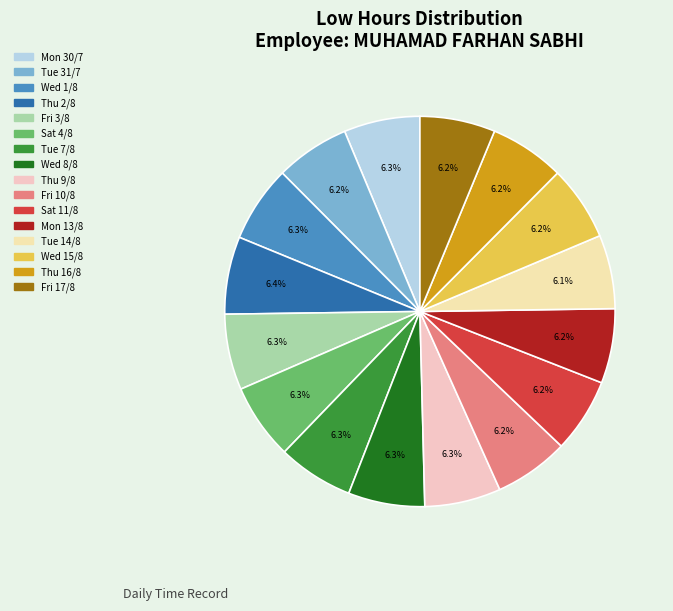

Which slice is the smallest?

Tue 14/8